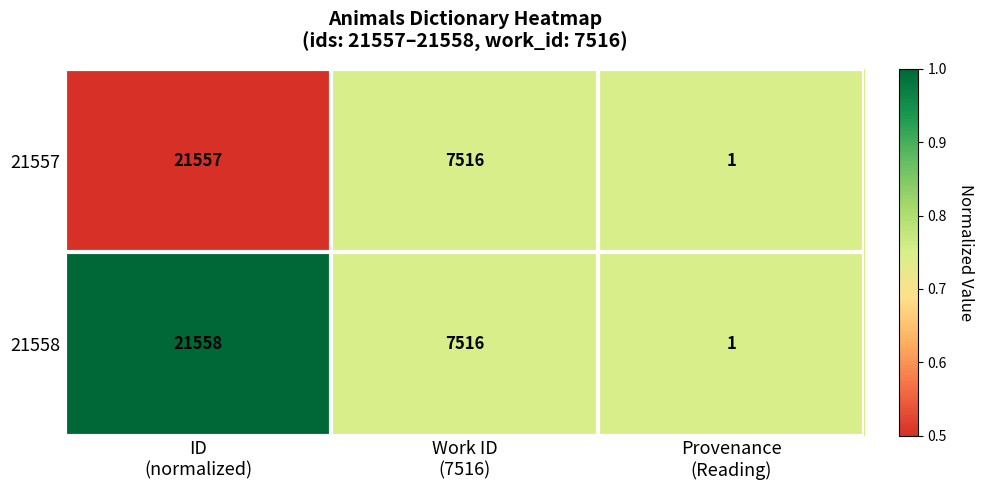

Reading left to right, extract all data points from this chart.

21557: 21557	7516	1
21558: 21558	7516	1